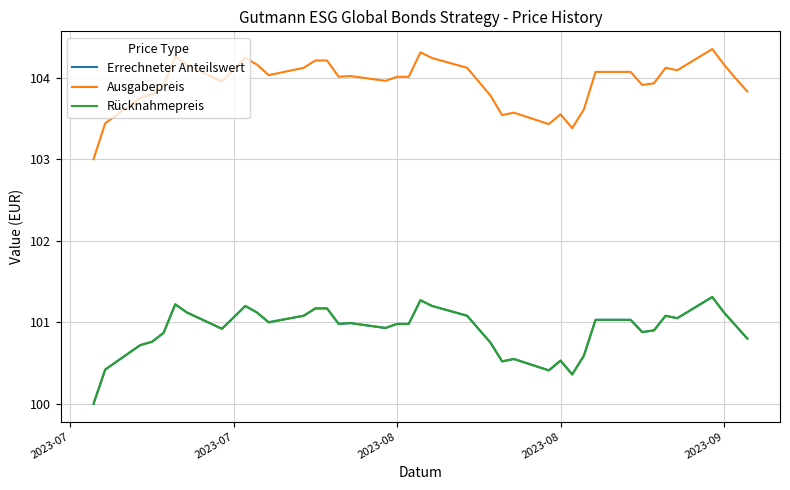

Rank the series by their maximum value, from lowest to highest.

Errechneter Anteilswert, Rücknahmepreis, Ausgabepreis